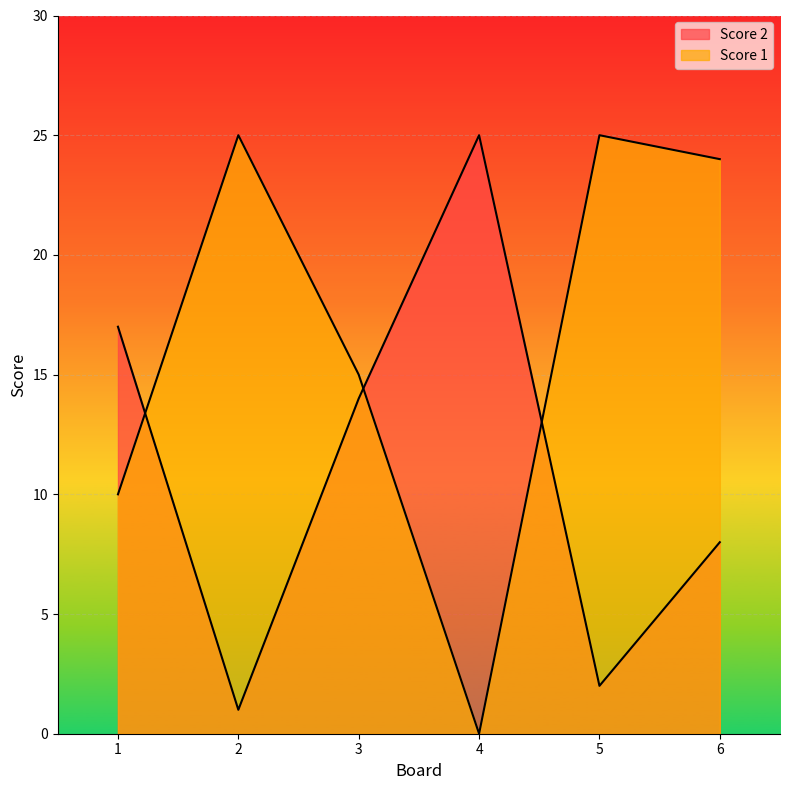

At which label does Score 2 first exceed 14?

1